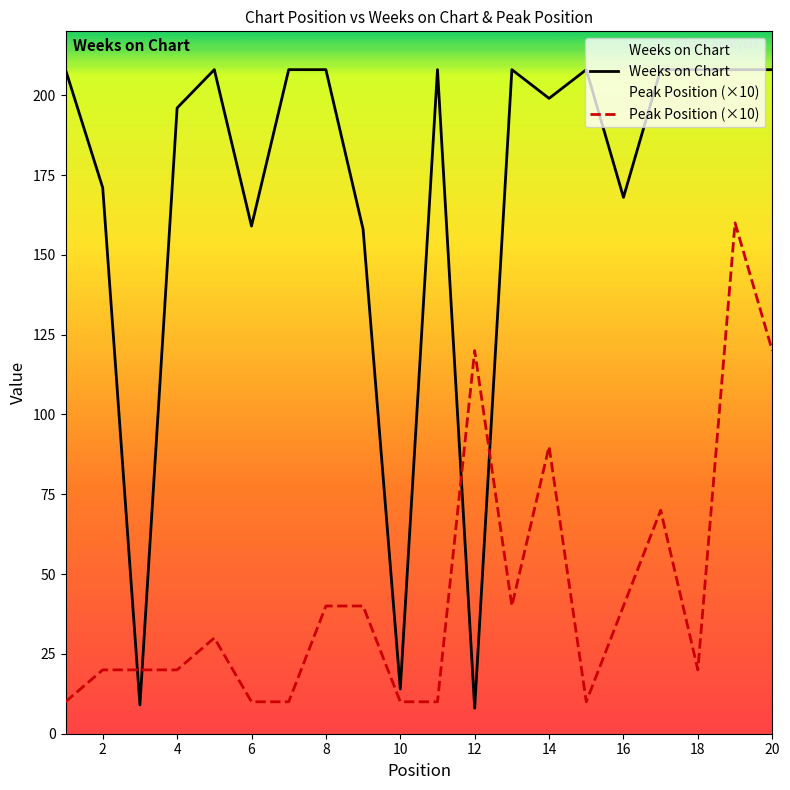

At 12, list the series in order from largest to smallest.

Peak Position (×10), Weeks on Chart